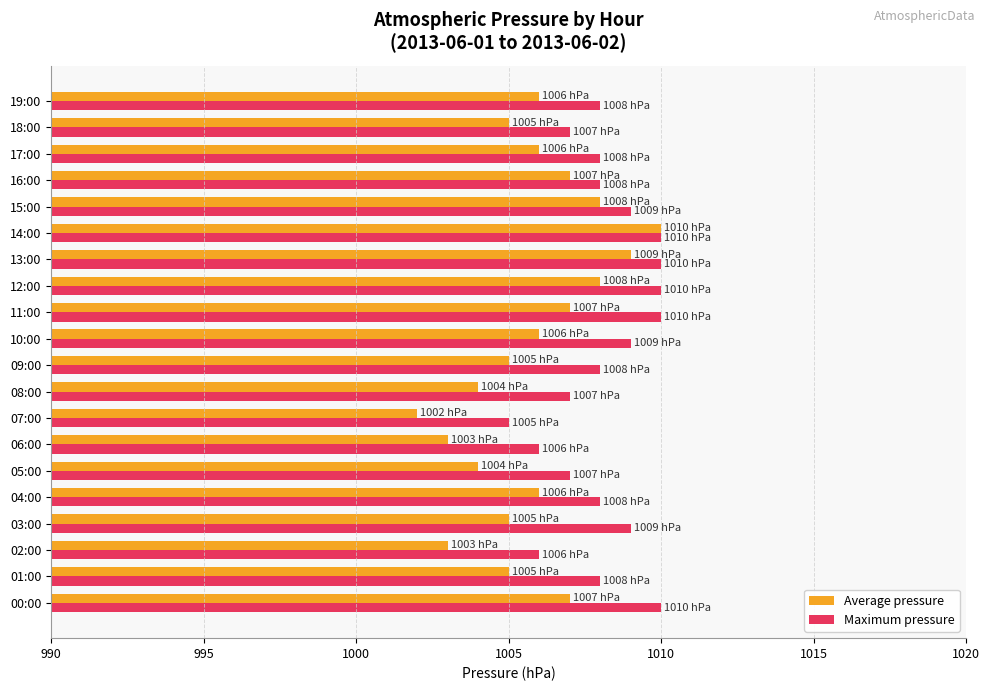

True or false: Maximum pressure has a value of 1423 at 19:00.

False